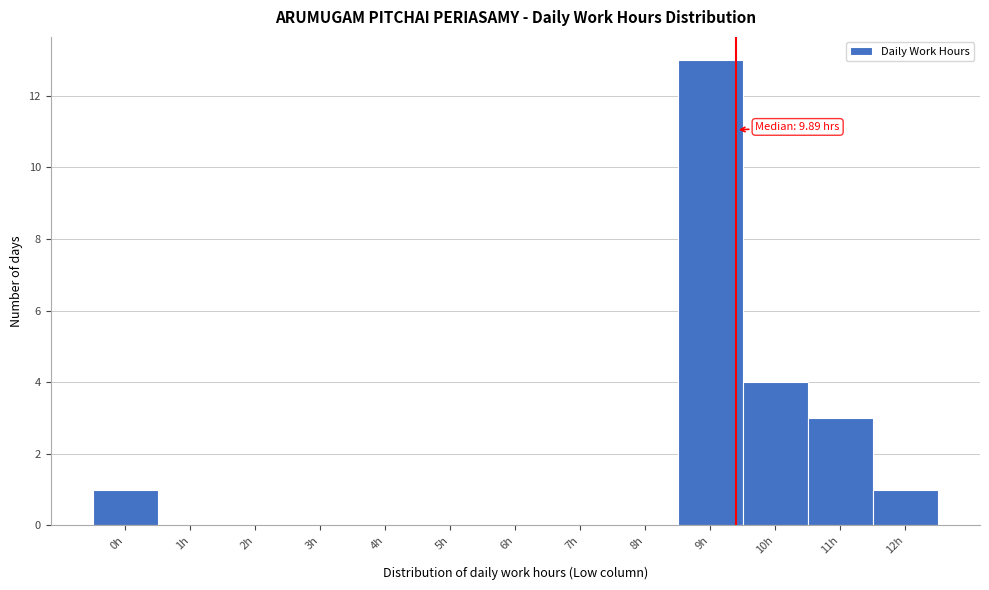

Reading right to left, list all the values displayed in this chart.

12h=1	11h=3	10h=4	9h=13	8h=0	7h=0	6h=0	5h=0	4h=0	3h=0	2h=0	1h=0	0h=1